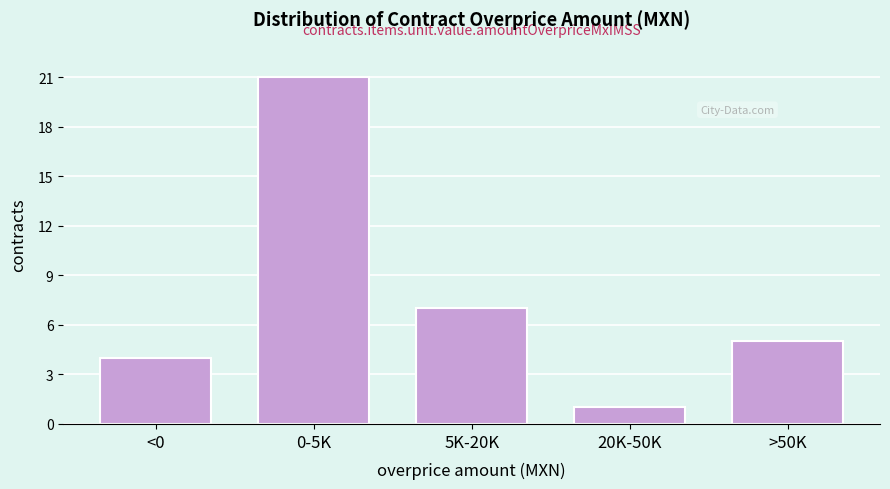

Reading right to left, extract all data points from this chart.

>50K=5	20K-50K=1	5K-20K=7	0-5K=21	<0=4